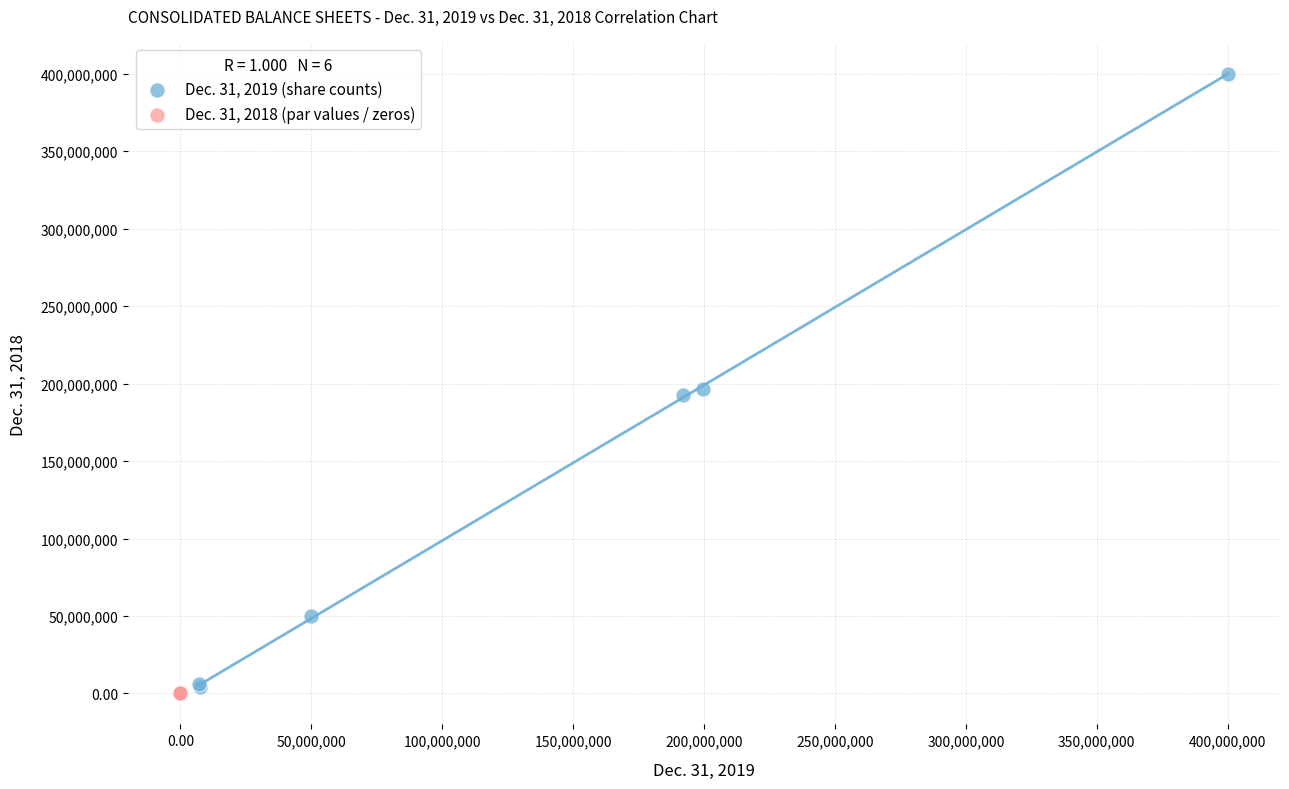

What are all the series names shown in the legend?

Dec. 31, 2019 (share counts), Dec. 31, 2018 (par values / zeros)